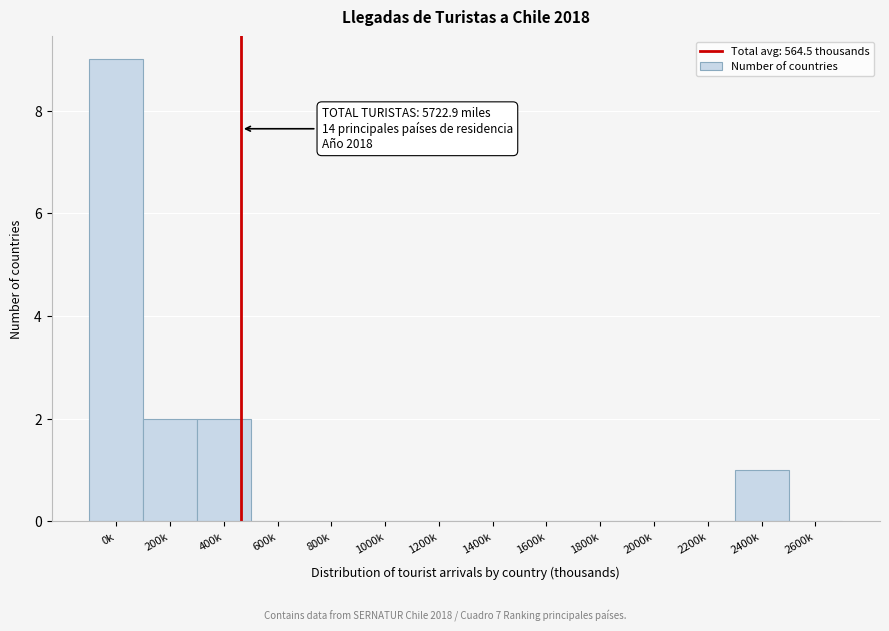

Reading left to right, extract all data points from this chart.

0k=9	200k=2	400k=2	600k=0	800k=0	1000k=0	1200k=0	1400k=0	1600k=0	1800k=0	2000k=0	2200k=0	2400k=1	2600k=0